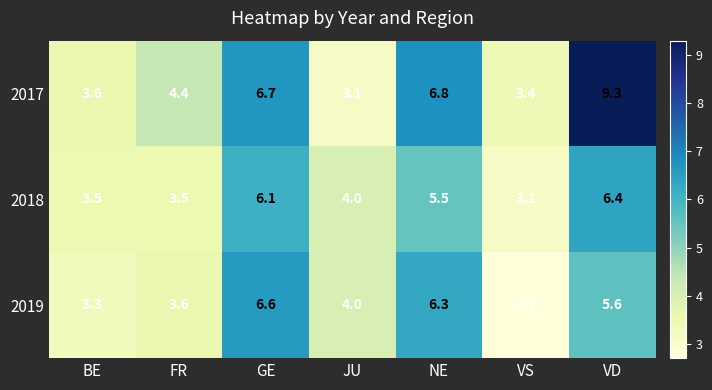

What is the maximum value for 2019?

6.6